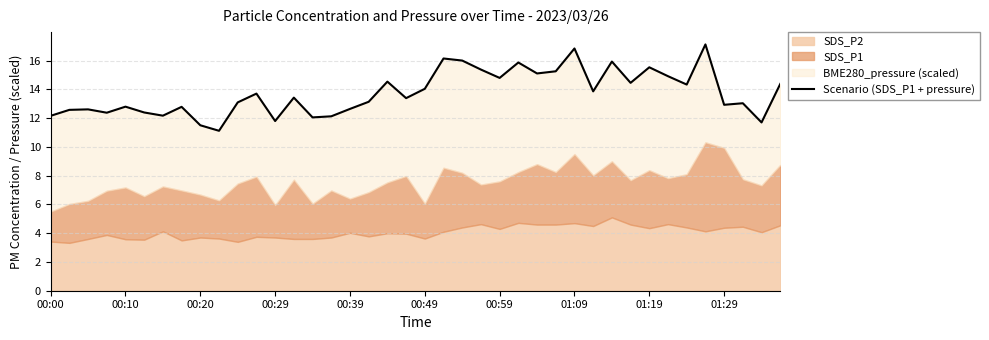

What is the approximate value at 22?

16.0